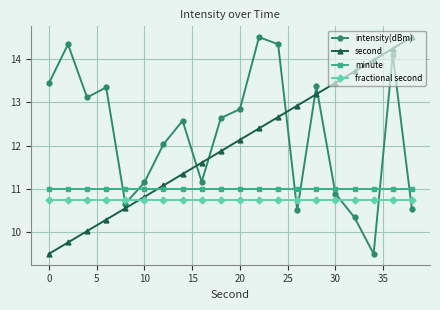

After their last crossing, which series has the higher values: minute or second?

second